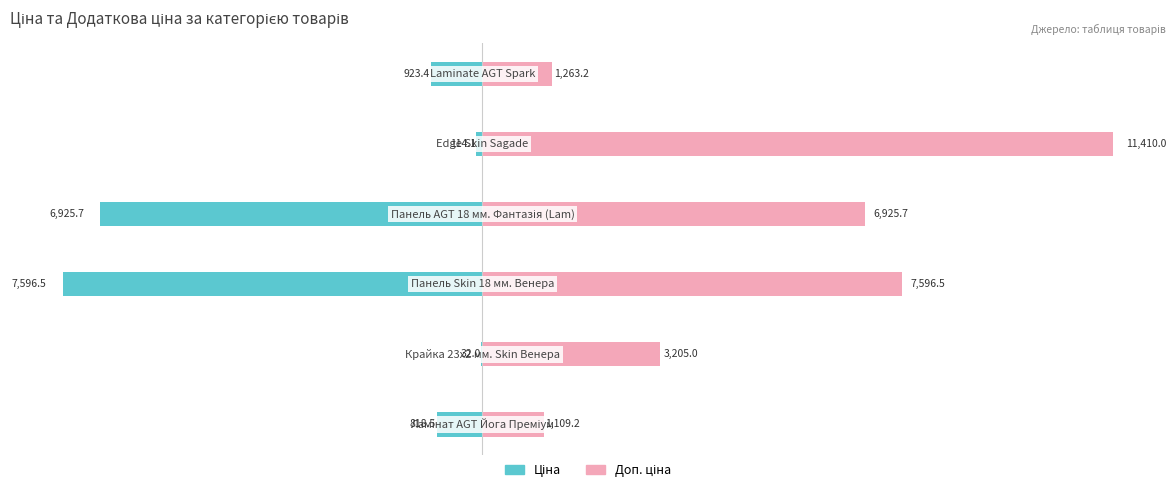

What are all the series names shown in the legend?

Ціна, Доп. ціна